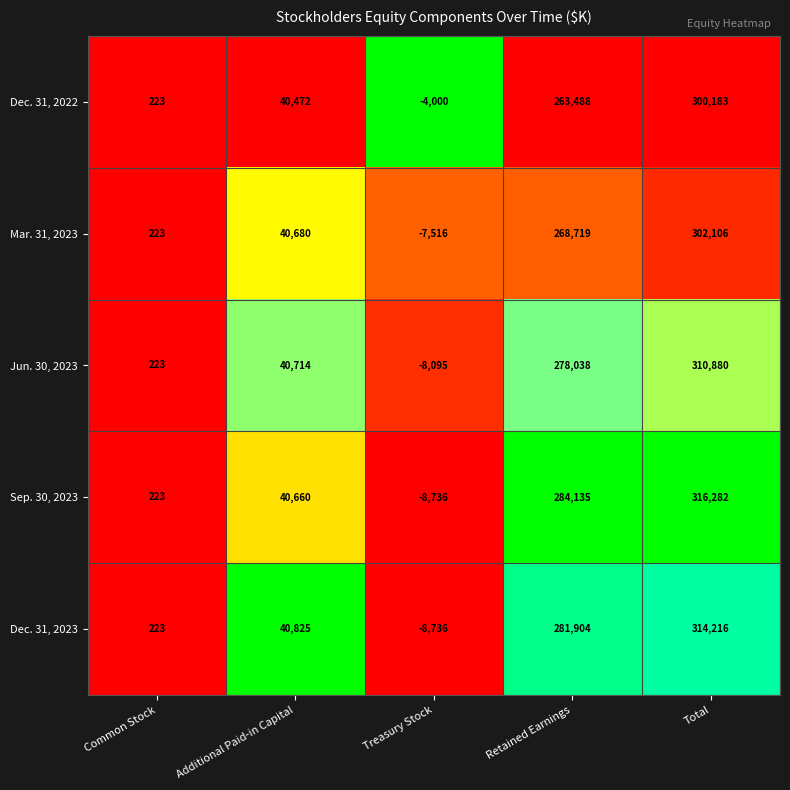

Reading left to right, extract all data points from this chart.

Dec. 31, 2022: Common Stock=223	Additional Paid-in Capital=40472	Treasury Stock=-4000	Retained Earnings=263488	Total=300183
Mar. 31, 2023: Common Stock=223	Additional Paid-in Capital=40680	Treasury Stock=-7516	Retained Earnings=268719	Total=302106
Jun. 30, 2023: Common Stock=223	Additional Paid-in Capital=40714	Treasury Stock=-8095	Retained Earnings=278038	Total=310880
Sep. 30, 2023: Common Stock=223	Additional Paid-in Capital=40660	Treasury Stock=-8736	Retained Earnings=284135	Total=316282
Dec. 31, 2023: Common Stock=223	Additional Paid-in Capital=40825	Treasury Stock=-8736	Retained Earnings=281904	Total=314216